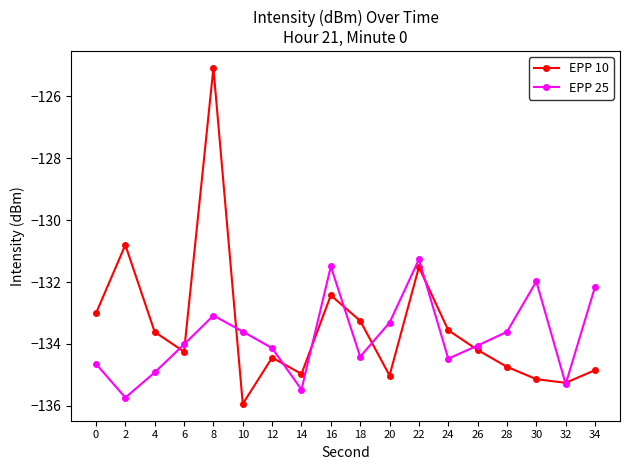

What is the spread (max minus min) of values at 28?

1.1